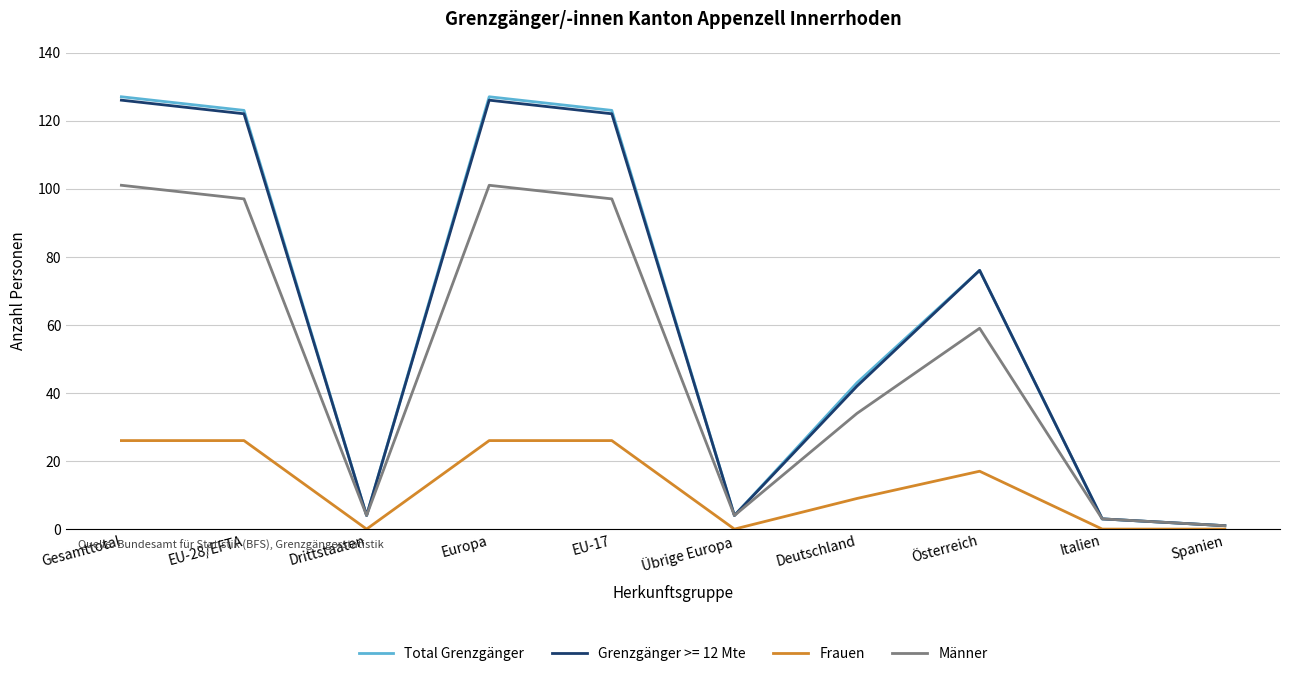

The Frauen series shows 16 at Gesamttotal. True or false?

False